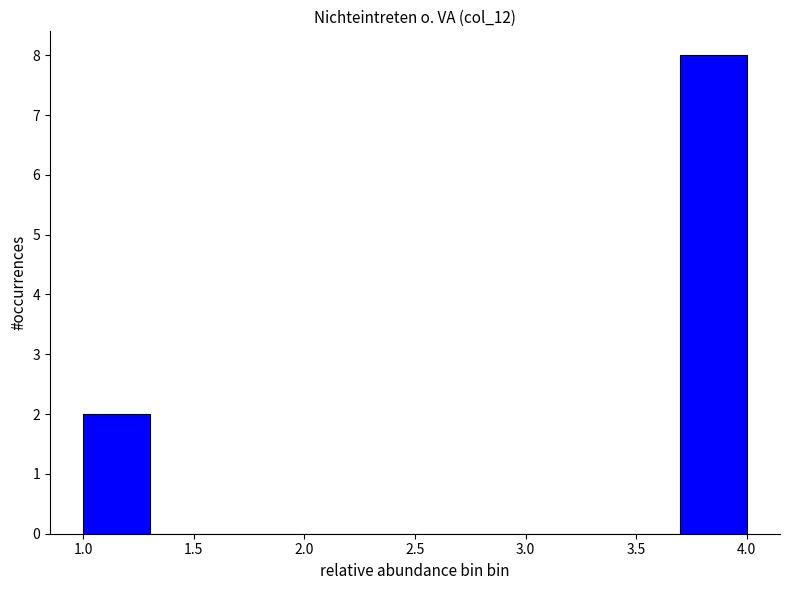

Over which range of the x-axis is the bar tallest?

3.7 to 4.0